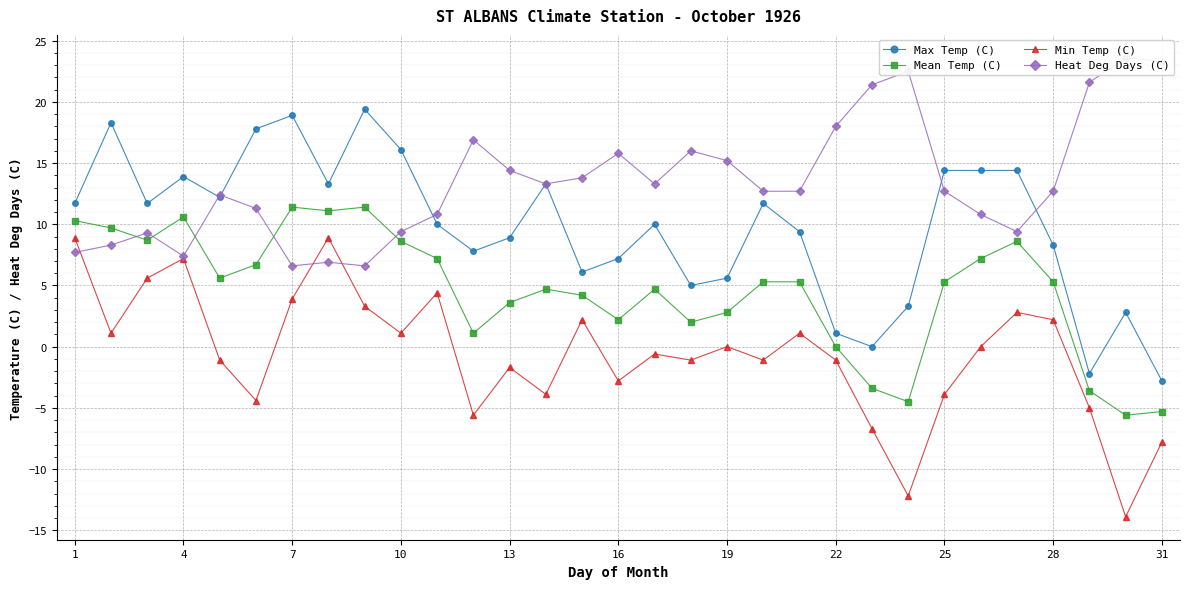

What is the minimum value for Min Temp (C)?

-13.9